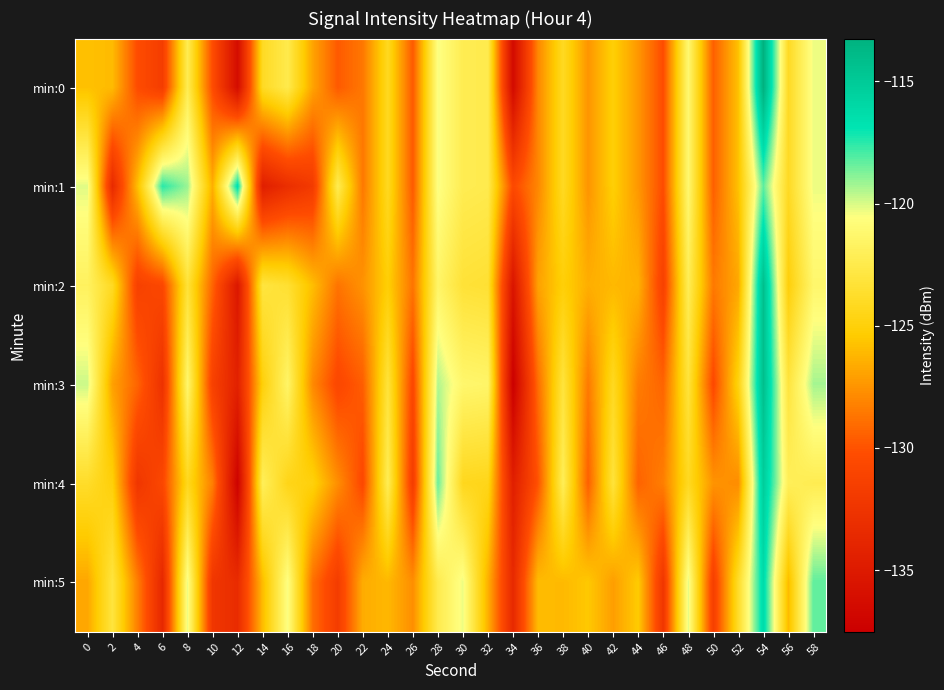

Reading right to left, extract all data points from this chart.

min:0: 58=-120.3	56=-124.0	54=-113.3	52=-125.8	50=-129.5	48=-121.1	46=-130.3	44=-127.4	42=-125.1	40=-127.5	38=-124.1	36=-128.0	34=-136.5	32=-122.4	30=-122.3	28=-120.4	26=-129.7	24=-124.1	22=-128.6	20=-129.7	18=-126.9	16=-122.5	14=-124.0	12=-136.3	10=-130.3	8=-122.3	6=-131.7	4=-130.3	2=-126.0	0=-125.8
min:1: 58=-120.3	56=-124.0	54=-118.3	52=-125.8	50=-129.5	48=-121.1	46=-130.3	44=-127.4	42=-125.1	40=-127.5	38=-124.1	36=-128.0	34=-130.5	32=-122.4	30=-122.3	28=-120.4	26=-129.7	24=-124.1	22=-128.6	20=-122.3	18=-131.9	16=-133.1	14=-134.5	12=-116.6	10=-126.5	8=-119.1	6=-117.5	4=-125.9	2=-133.5	0=-120.1
min:2: 58=-121.3	56=-125.0	54=-114.3	52=-126.8	50=-128.5	48=-122.1	46=-131.3	44=-126.4	42=-126.1	40=-126.5	38=-125.1	36=-127.0	34=-135.5	32=-123.4	30=-123.3	28=-121.4	26=-128.7	24=-125.1	22=-127.6	20=-128.7	18=-125.9	16=-123.5	14=-123.0	12=-135.3	10=-129.3	8=-123.3	6=-130.7	4=-131.3	2=-124.0	0=-121.8
min:3: 58=-119.3	56=-123.0	54=-114.3	52=-124.8	50=-130.5	48=-123.1	46=-129.3	44=-128.4	42=-124.1	40=-128.5	38=-123.1	36=-129.0	34=-137.5	32=-121.4	30=-121.3	28=-119.4	26=-130.7	24=-123.1	22=-129.6	20=-130.7	18=-127.9	16=-121.5	14=-125.0	12=-134.3	10=-131.3	8=-121.3	6=-132.7	4=-129.3	2=-127.0	0=-119.8
min:4: 58=-122.3	56=-122.0	54=-115.3	52=-127.8	50=-127.5	48=-124.1	46=-128.3	44=-129.4	42=-123.1	40=-129.5	38=-122.1	36=-130.0	34=-134.5	32=-124.4	30=-124.3	28=-118.4	26=-131.7	24=-122.1	22=-130.6	20=-127.7	18=-124.9	16=-124.5	14=-122.0	12=-137.3	10=-128.3	8=-124.3	6=-130.7	4=-132.3	2=-125.0	0=-123.8
min:5: 58=-118.3	56=-126.0	54=-116.3	52=-123.8	50=-131.5	48=-120.1	46=-132.3	44=-125.4	42=-127.1	40=-125.5	38=-126.1	36=-126.0	34=-133.5	32=-126.4	30=-120.3	28=-122.4	26=-127.7	24=-126.1	22=-126.6	20=-131.7	18=-128.9	16=-120.5	14=-126.0	12=-133.3	10=-132.3	8=-120.3	6=-133.7	4=-128.3	2=-123.0	0=-126.8